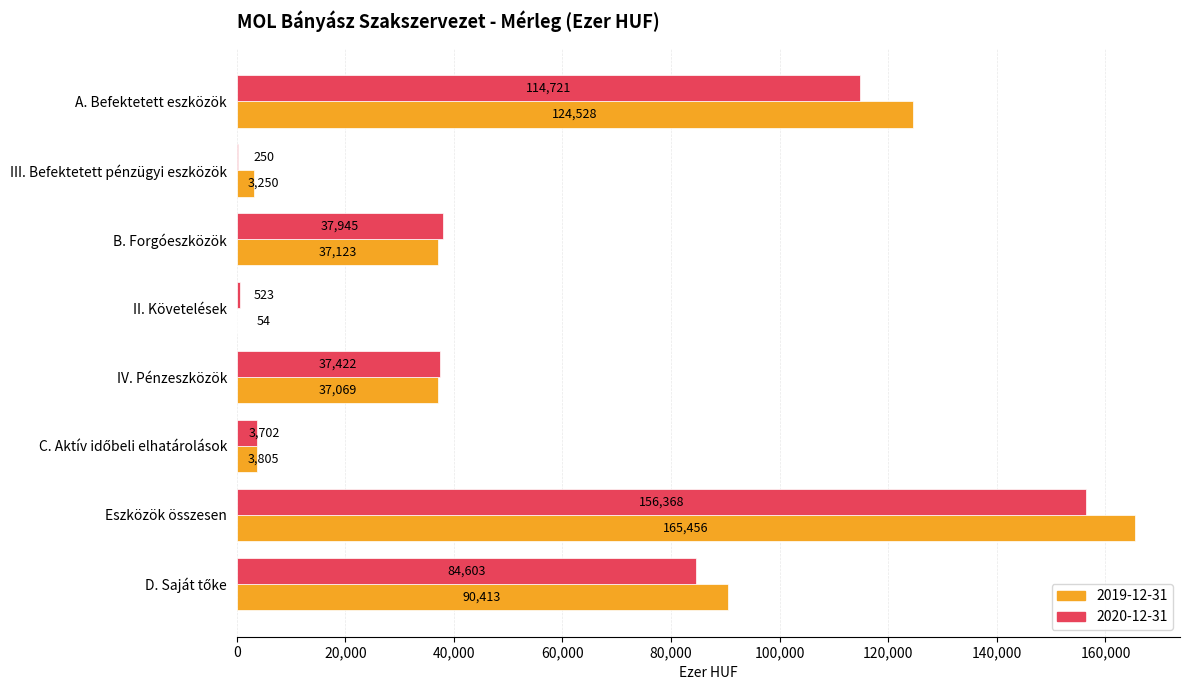

How many categories are shown in the chart?

8